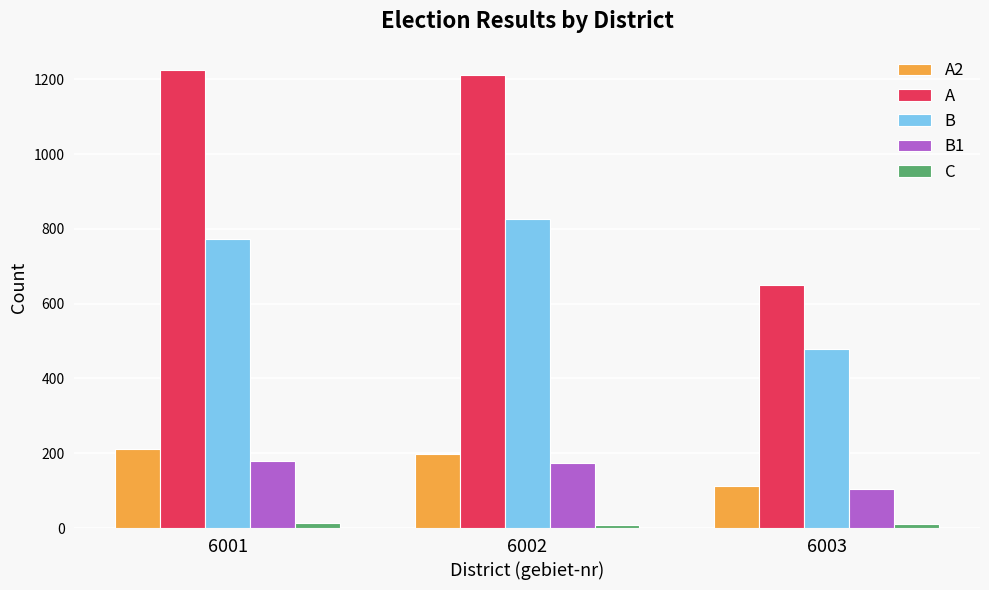

How many groups of bars are there?

3